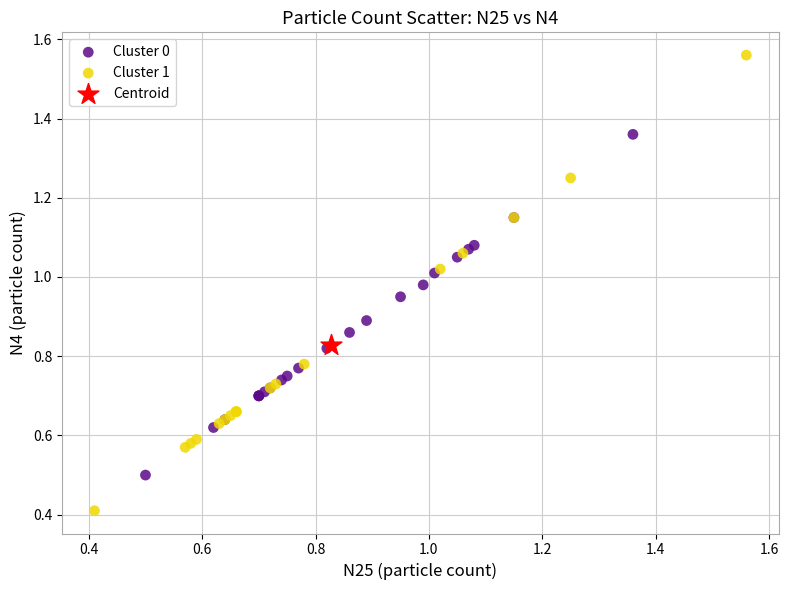

What are all the series names shown in the legend?

Cluster 0, Cluster 1, Centroid